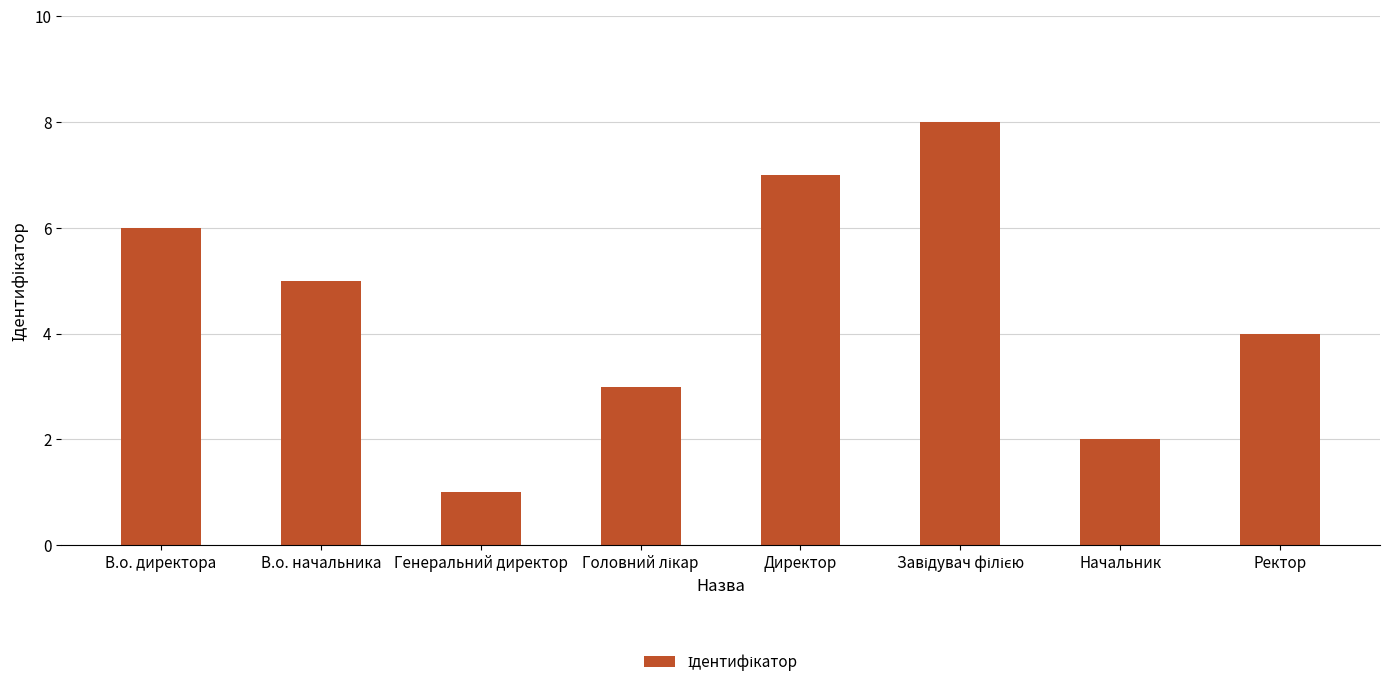

What is the minimum value shown in the chart?

1